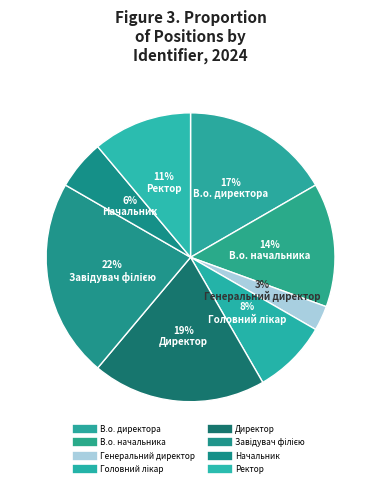

How many segments does this pie chart have?

8